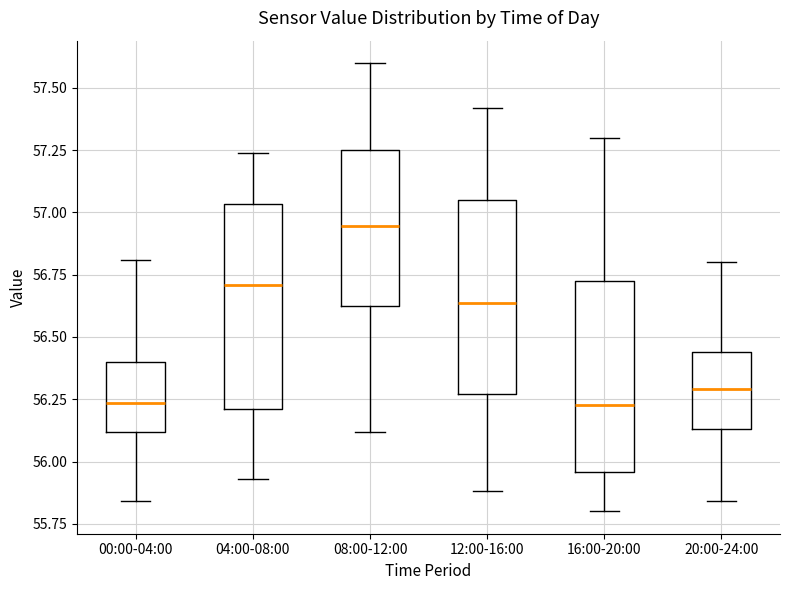

Reading left to right, read every box against the y-axis: the position of its median line, the range the box covers, and the ends of its whiskers. The values are not printed on the chart, so give them approximately, as read against the axis.

00:00-04:00: median 56.25, box 56.10 to 56.40, whiskers 55.85 to 56.80
04:00-08:00: median 56.70, box 56.20 to 57.05, whiskers 55.95 to 57.25
08:00-12:00: median 56.95, box 56.60 to 57.25, whiskers 56.10 to 57.60
12:00-16:00: median 56.65, box 56.25 to 57.05, whiskers 55.90 to 57.40
16:00-20:00: median 56.25, box 55.95 to 56.75, whiskers 55.80 to 57.30
20:00-24:00: median 56.30, box 56.15 to 56.45, whiskers 55.85 to 56.80